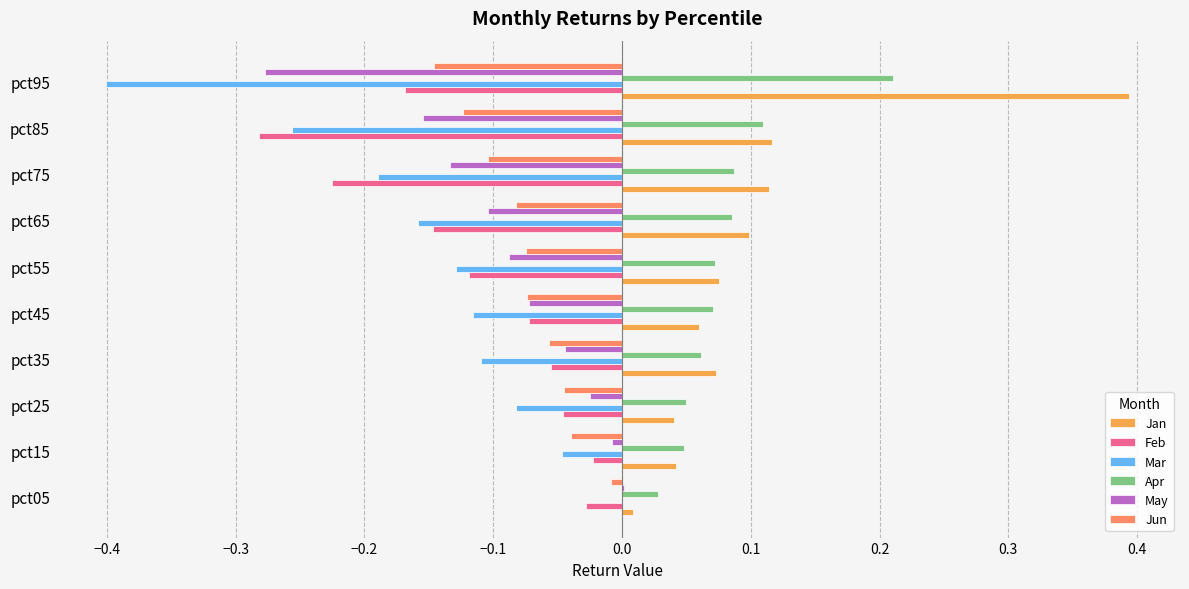

What is the sum of the May values at pct75 and pct95?

-0.4